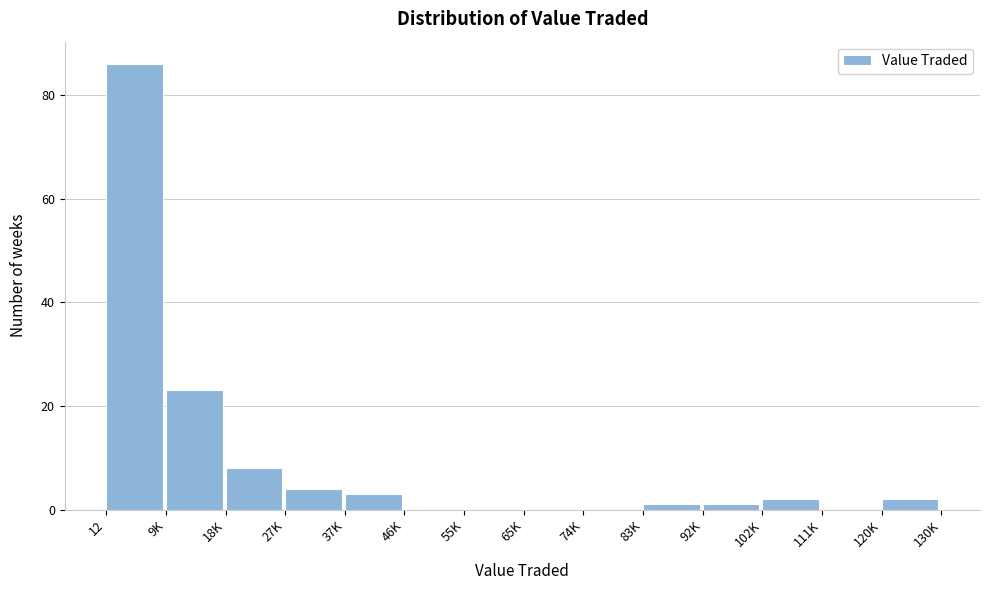

Reading left to right, list all the values displayed in this chart.

12=86	9K=23	18K=8	27K=4	37K=3	46K=0	55K=0	65K=0	74K=0	83K=1	92K=1	102K=2	111K=0	120K=2